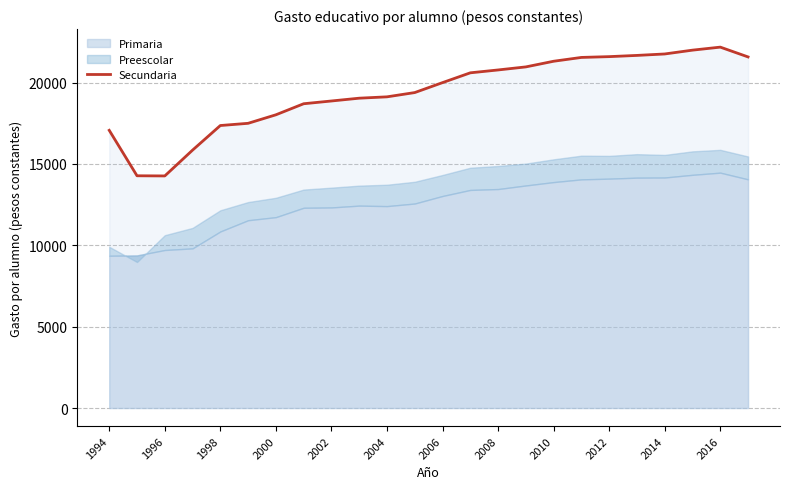

Where does the data first go above 20002?

2006